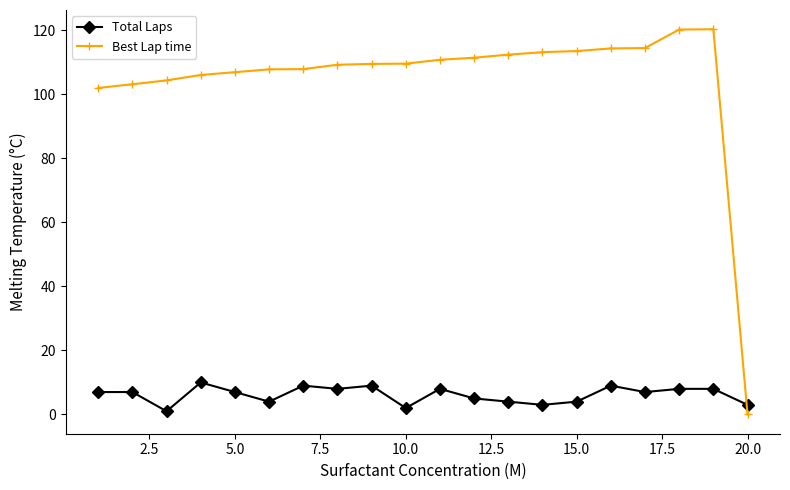

Which series has the largest range (max minus min)?

Best Lap time